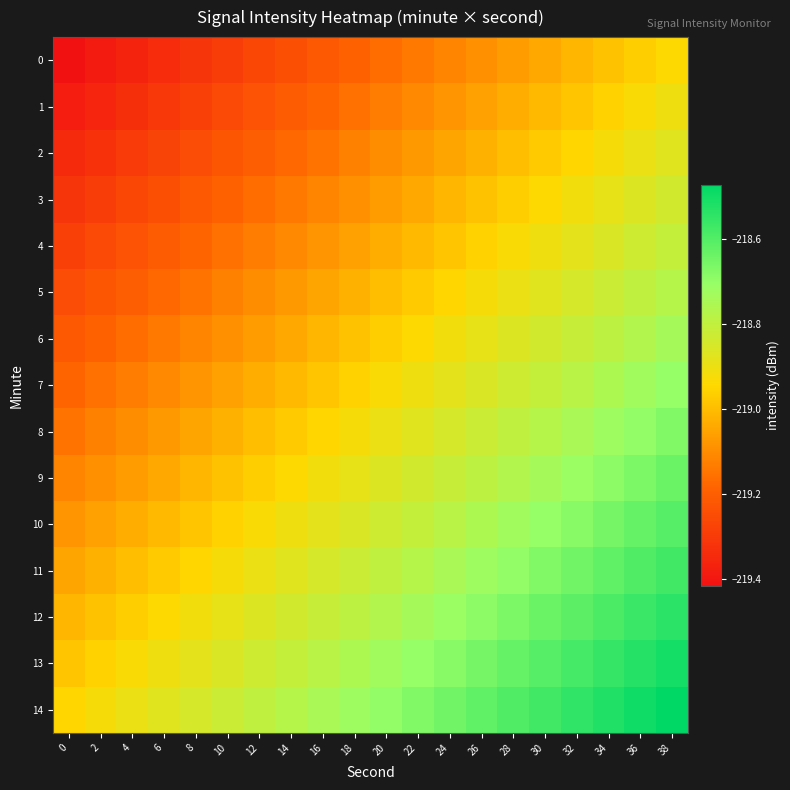

What is the difference between the highest and lowest values at 38?

0.5